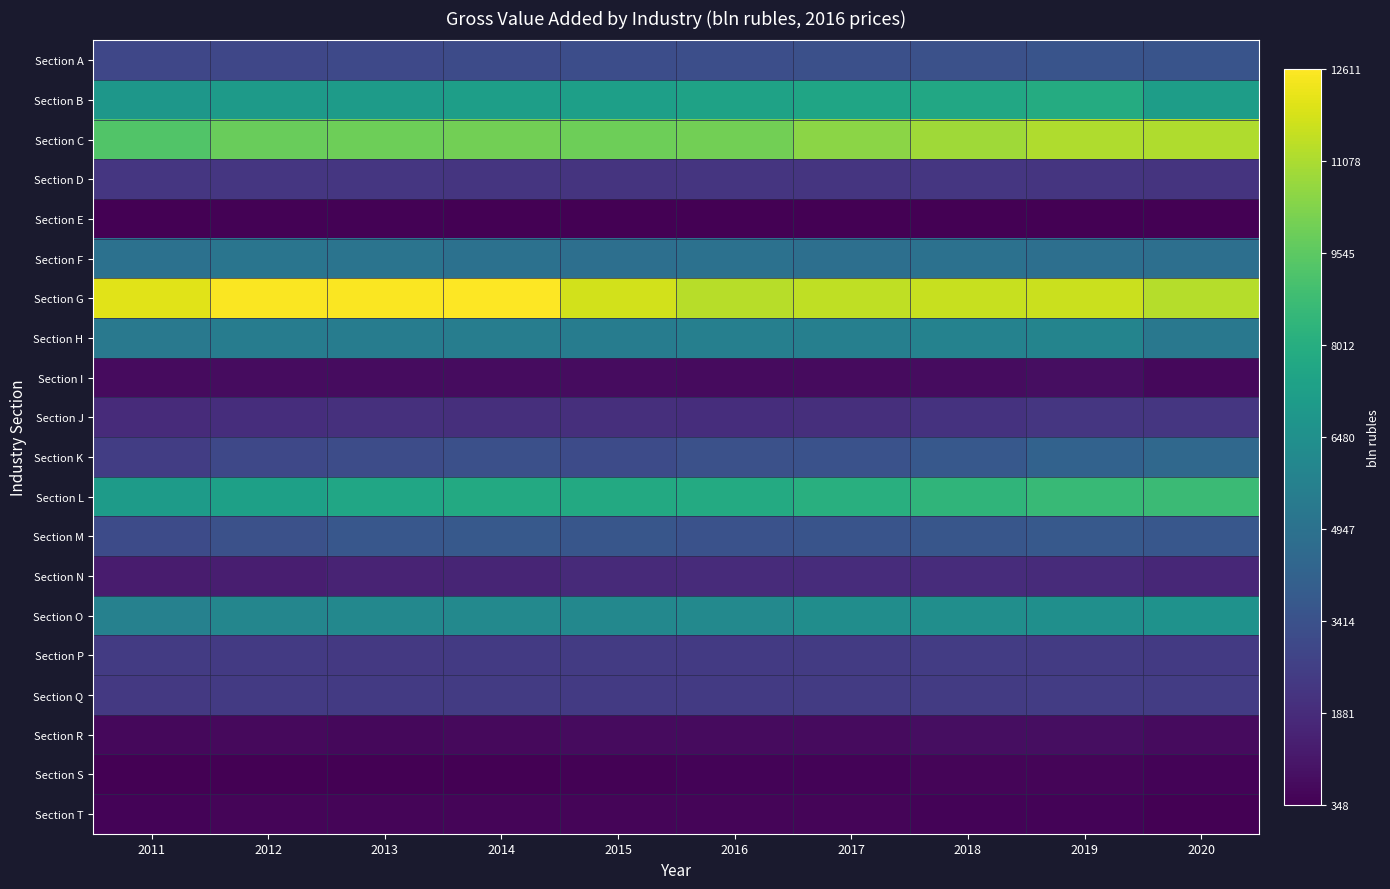

Rank the series by their maximum value, from highest to lowest.

Section G, Section C, Section L, Section B, Section O, Section H, Section F, Section K, Section M, Section A, Section Q, Section P, Section D, Section J, Section N, Section R, Section I, Section S, Section T, Section E